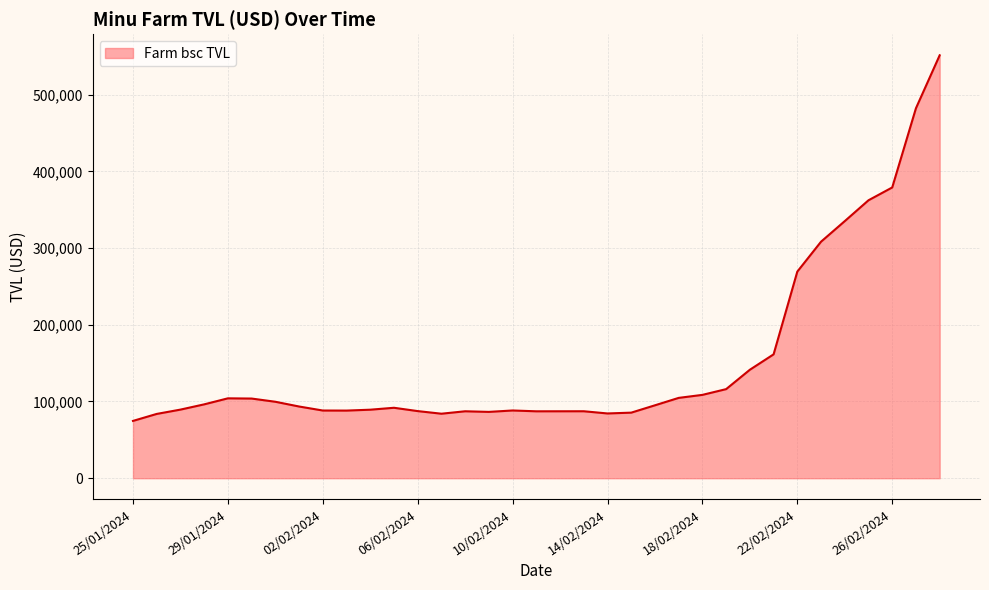

What is the smallest value displayed?

74689.1